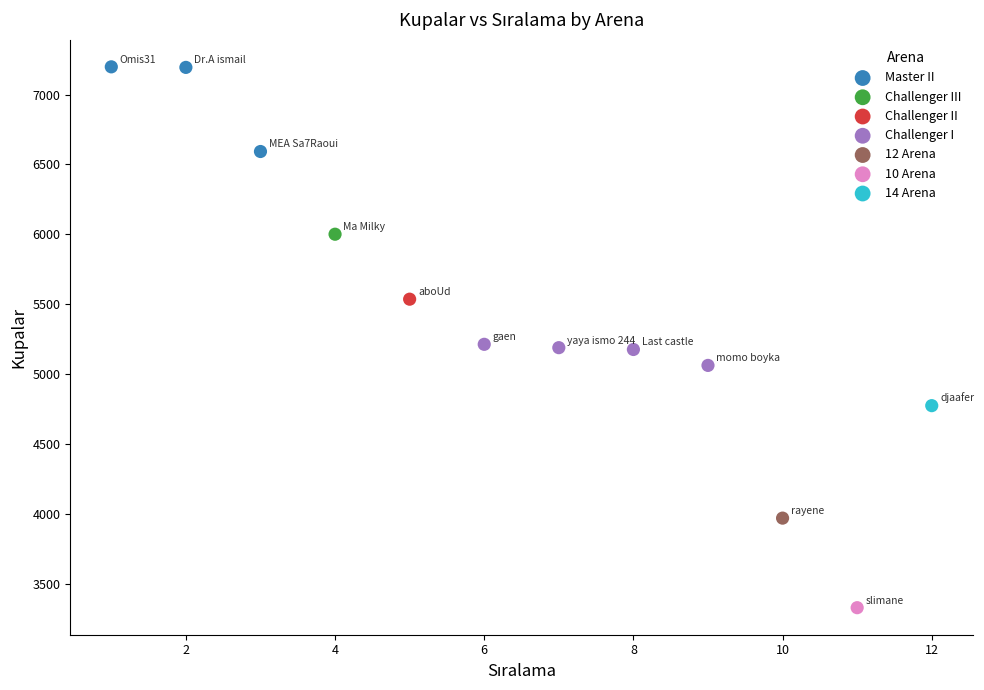

What are all the series names shown in the legend?

Master II, Challenger III, Challenger II, Challenger I, 12 Arena, 10 Arena, 14 Arena